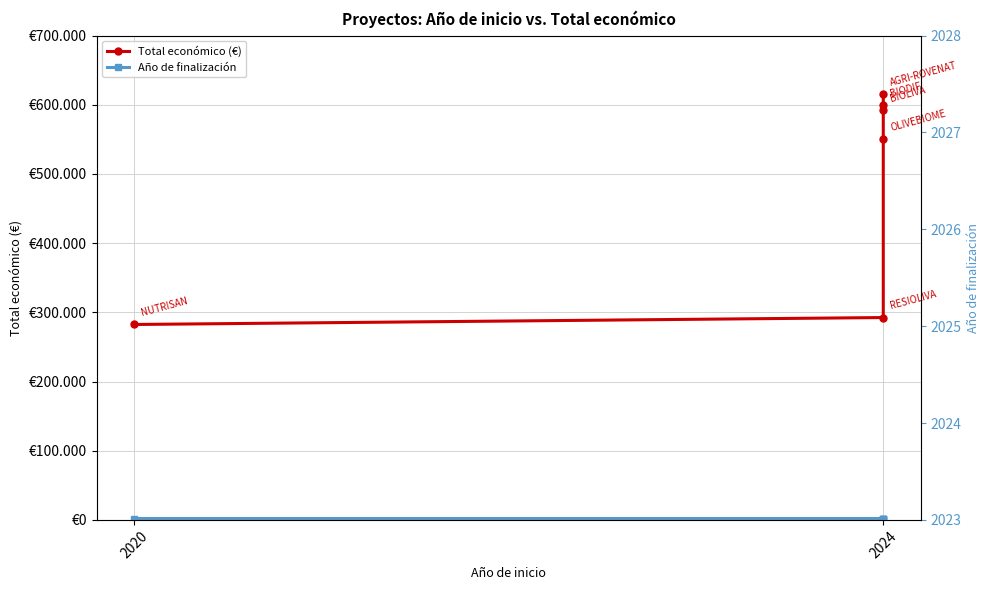

What is the total value across all series at 2020?

284488